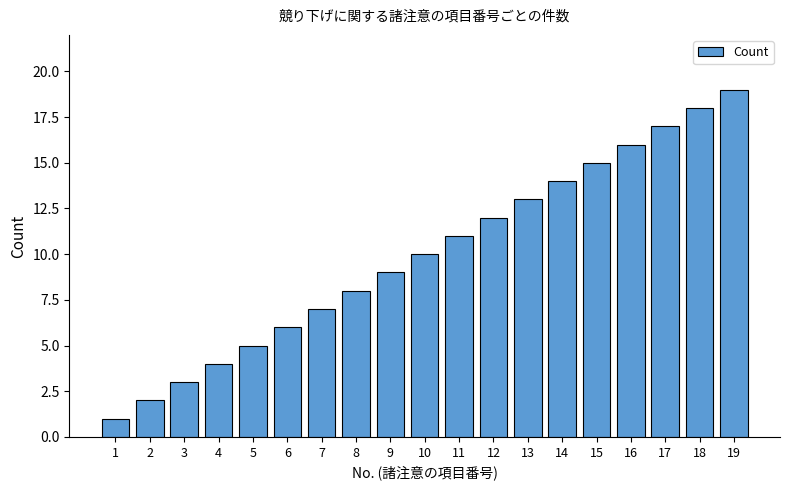

At which category does the chart reach its peak across all series?

19